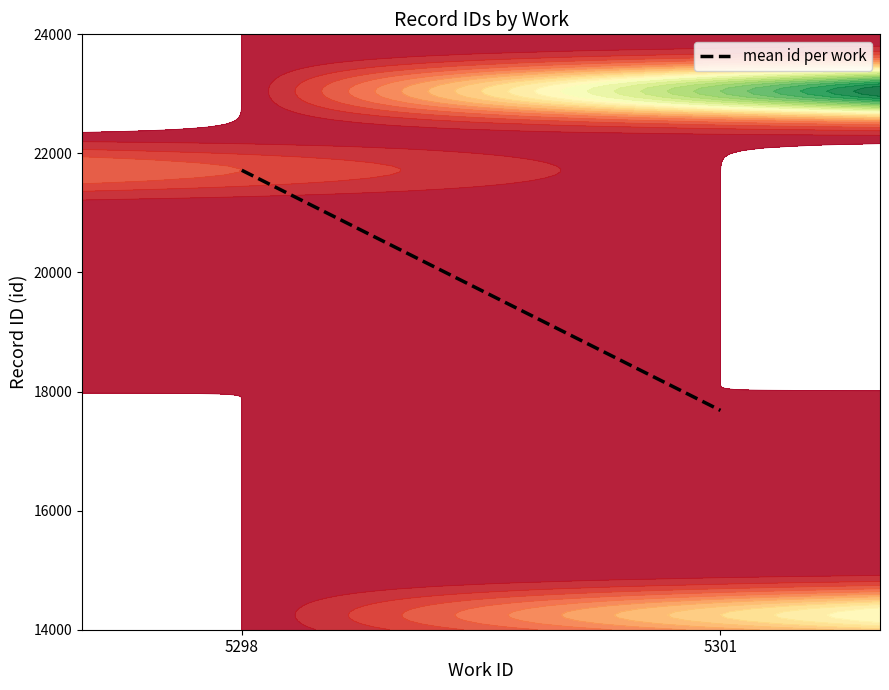

What is the difference between the values at 5298 and 5301?

4033